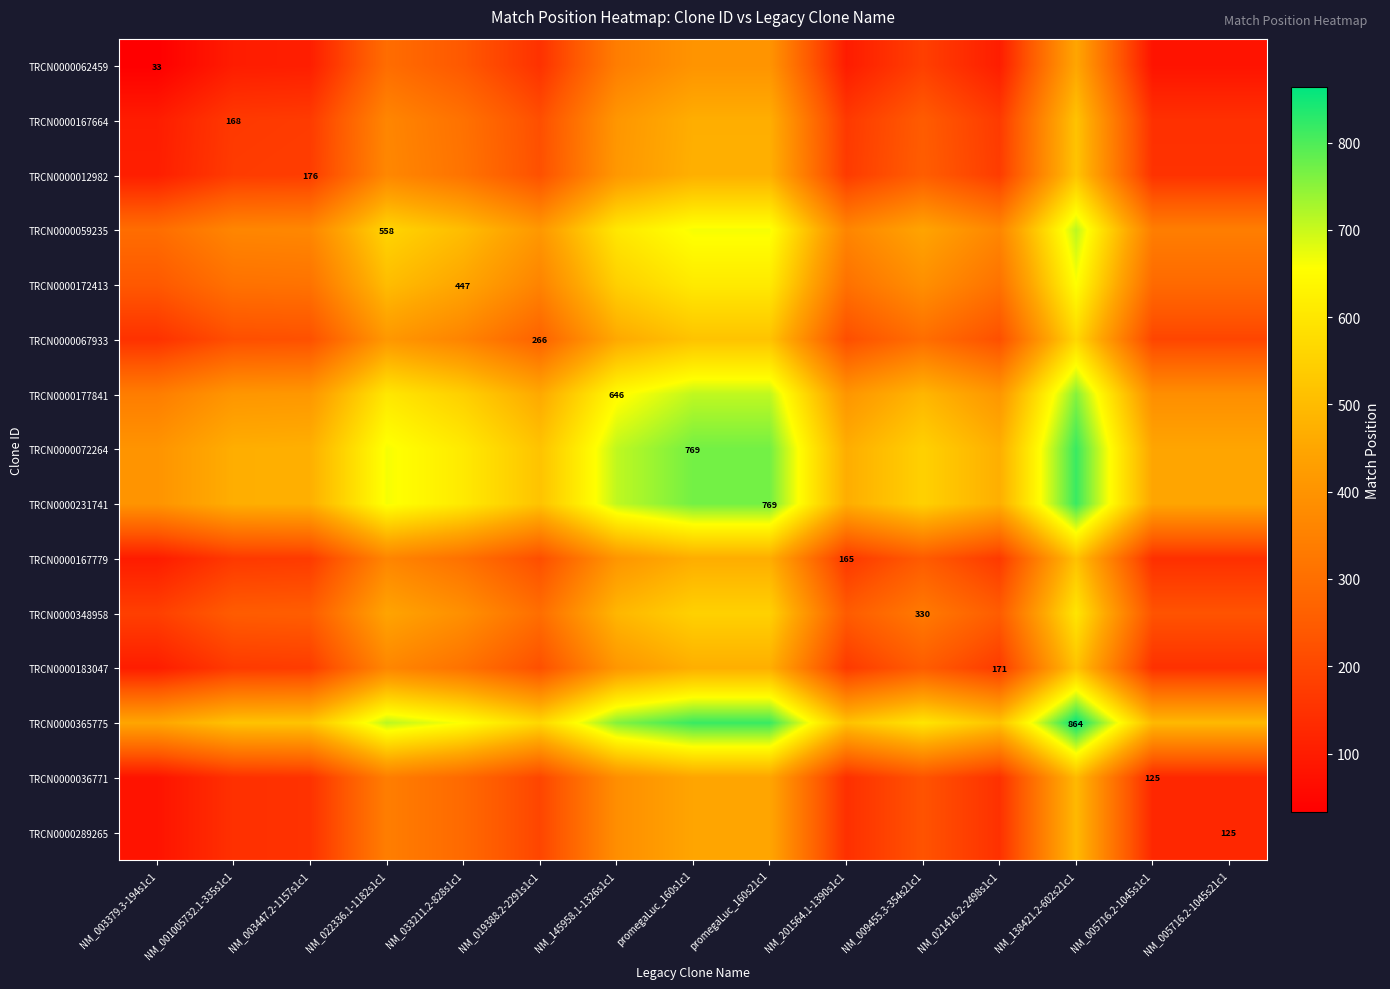

Is it true that TRCN0000059235 equals 793.7 at NM_022336.1-1182s1c1?

False